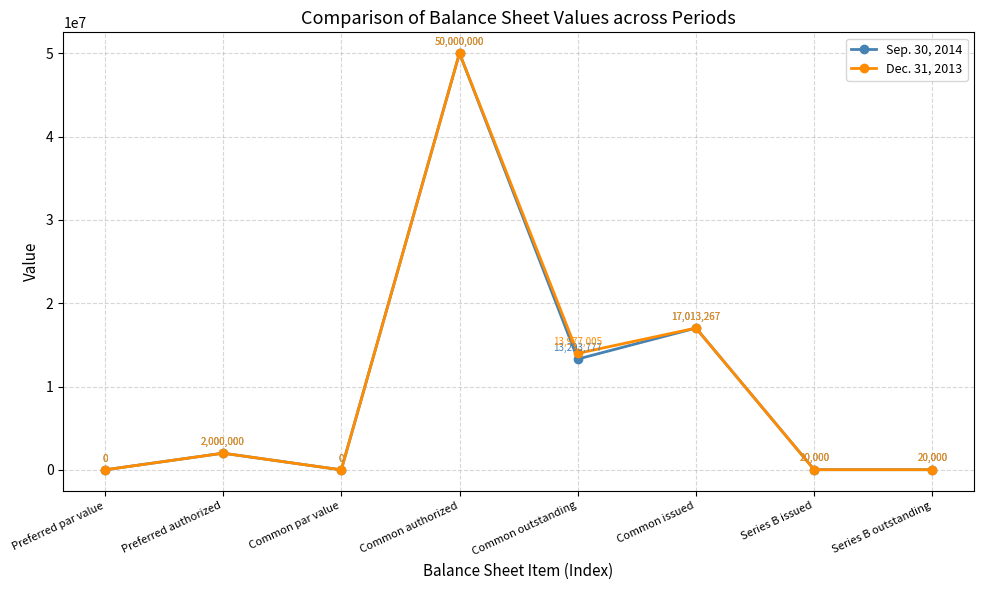

Is the value of Dec. 31, 2013 at Common issued greater than the value of Sep. 30, 2014 at Common par value?

Yes